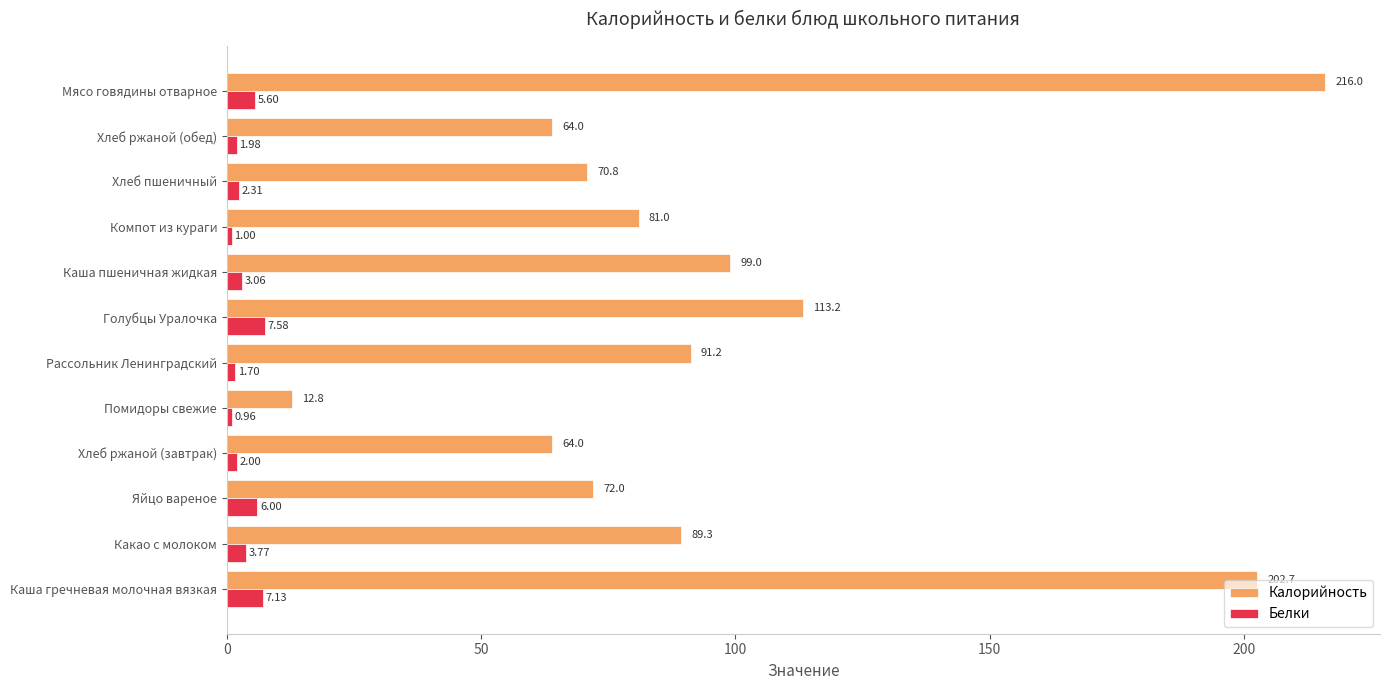

How many values in the Белки series exceed 3?

6